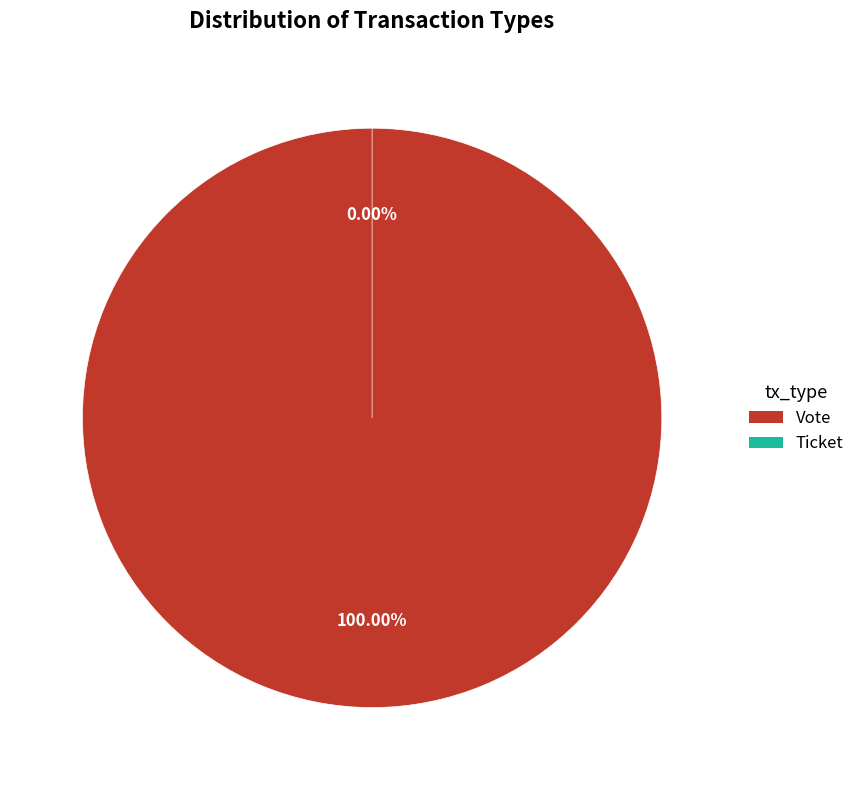

Combined, what portion of the pie is Vote and Ticket?

100.0%